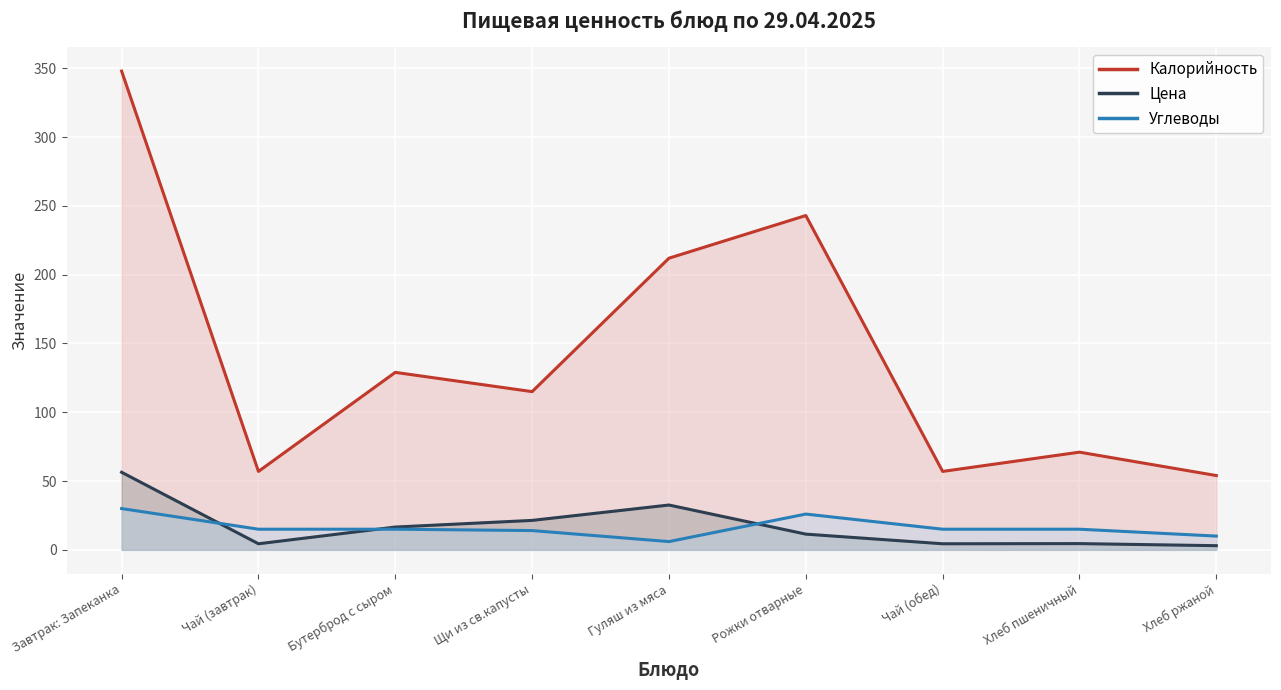

True or false: Углеводы and Калорийность cross at least once.

False